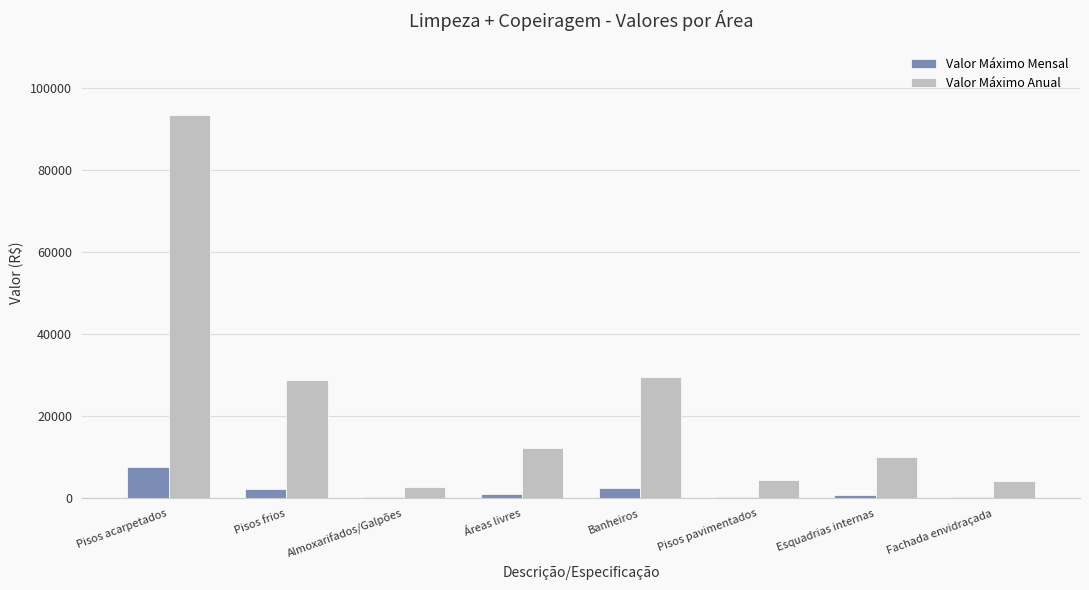

The value of Valor Máximo Anual at Pisos pavimentados is 1026.9. True or false?

False